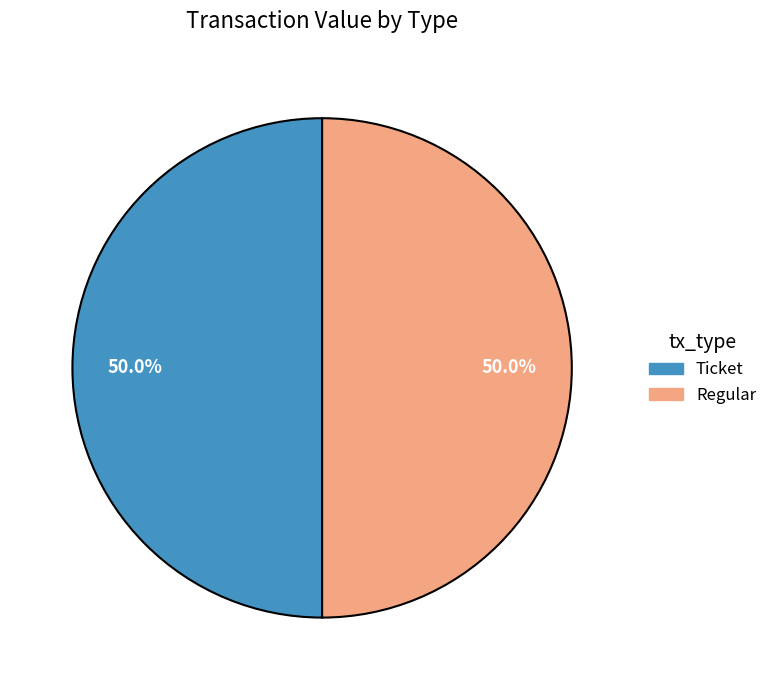

How many slices are in this pie chart?

2